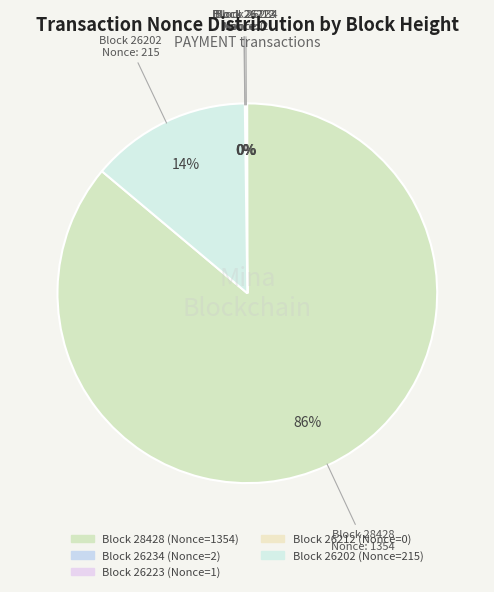

Is it true that 28428 is 96% of the pie?

False